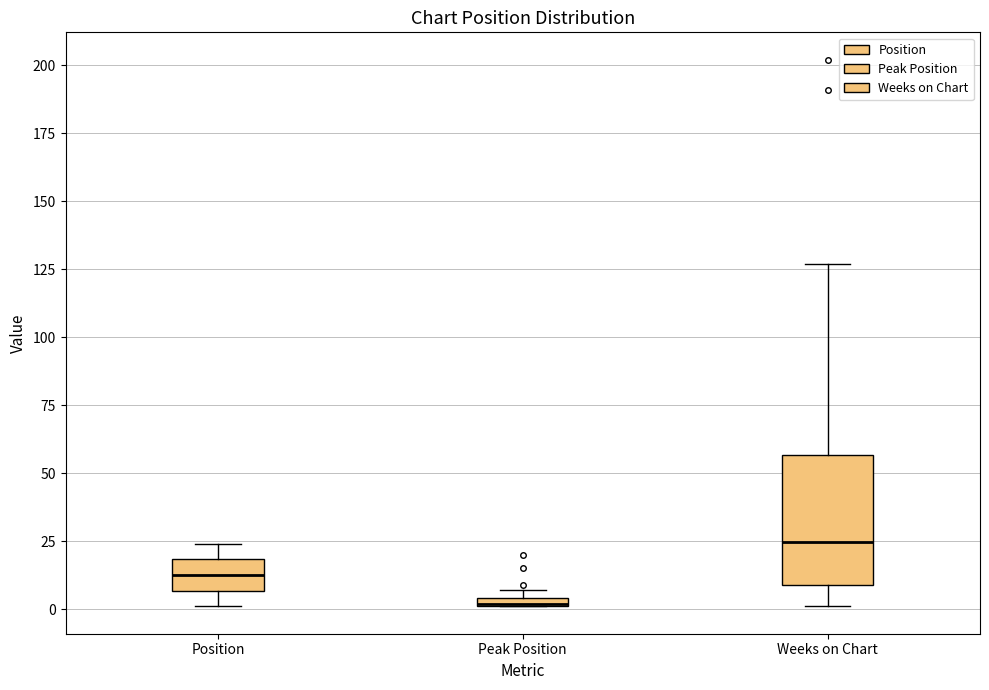

Which box has the highest median line?

Weeks on Chart